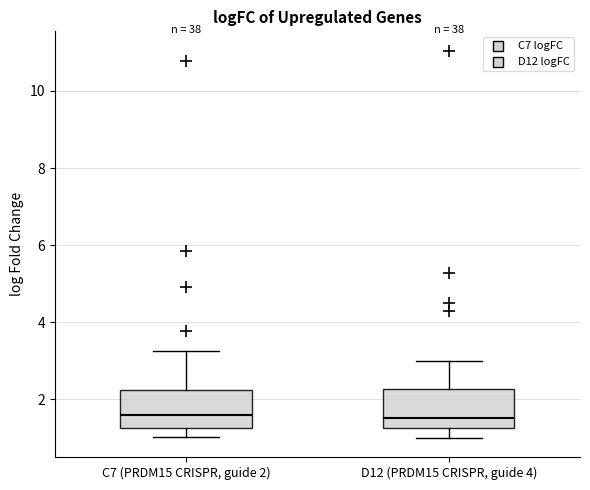

Reading left to right, transcribe this box plot: for each box, give where its median line is, the range the box spans, and where its two whiskers end, as read against the y-axis. The values are not printed on the chart, so give them approximately, as read against the axis.

C7 (PRDM15 CRISPR, guide 2): median 1.6, box 1.2 to 2.2, whiskers 1.0 to 3.2
D12 (PRDM15 CRISPR, guide 4): median 1.6, box 1.2 to 2.2, whiskers 1.0 to 3.0